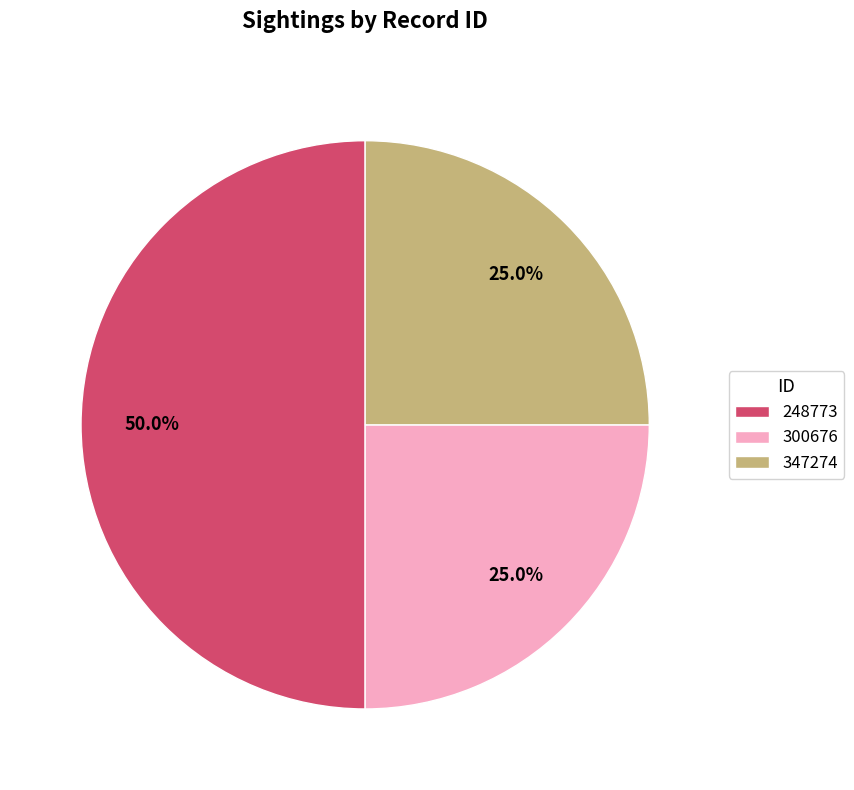

What is the largest slice in the pie chart?

248773